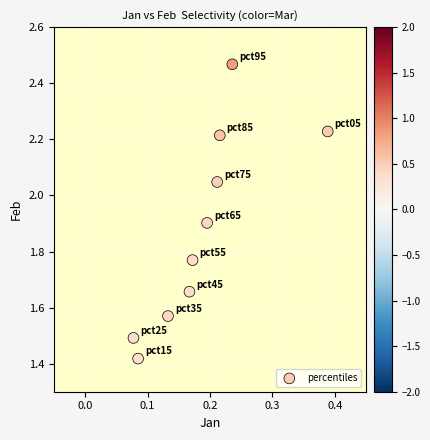

What is the average Y value?

1.9